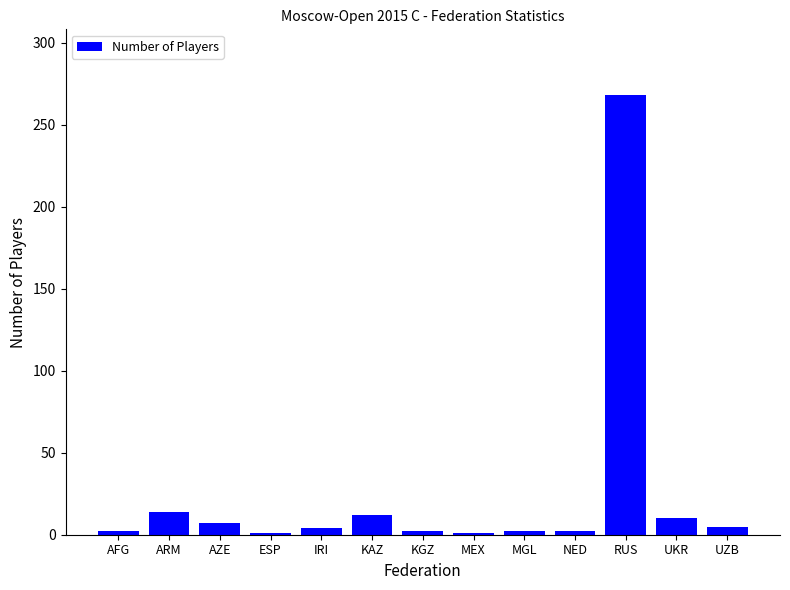

What is the smallest value displayed?

1